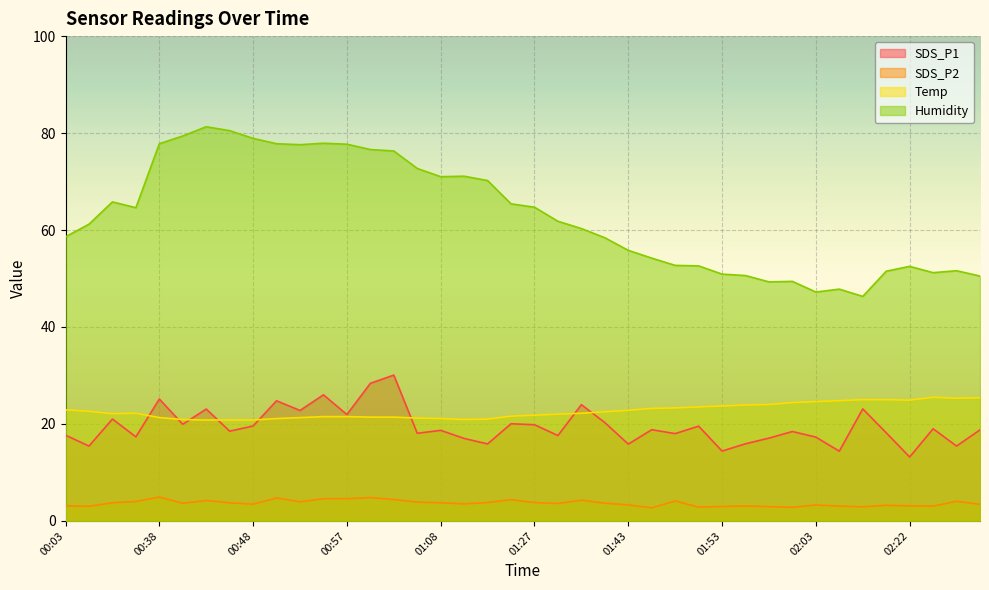

Is the value of SDS_P2 at 00:57 greater than the value of SDS_P1 at 01:00?

No